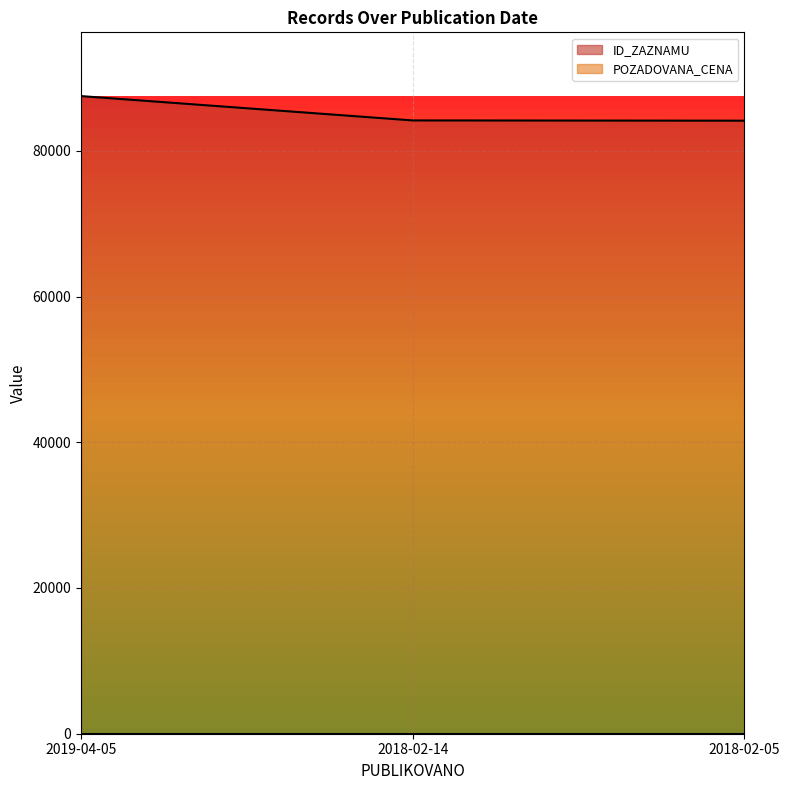

What is the difference between the values at 2018-02-14 and 2019-04-05?

3339